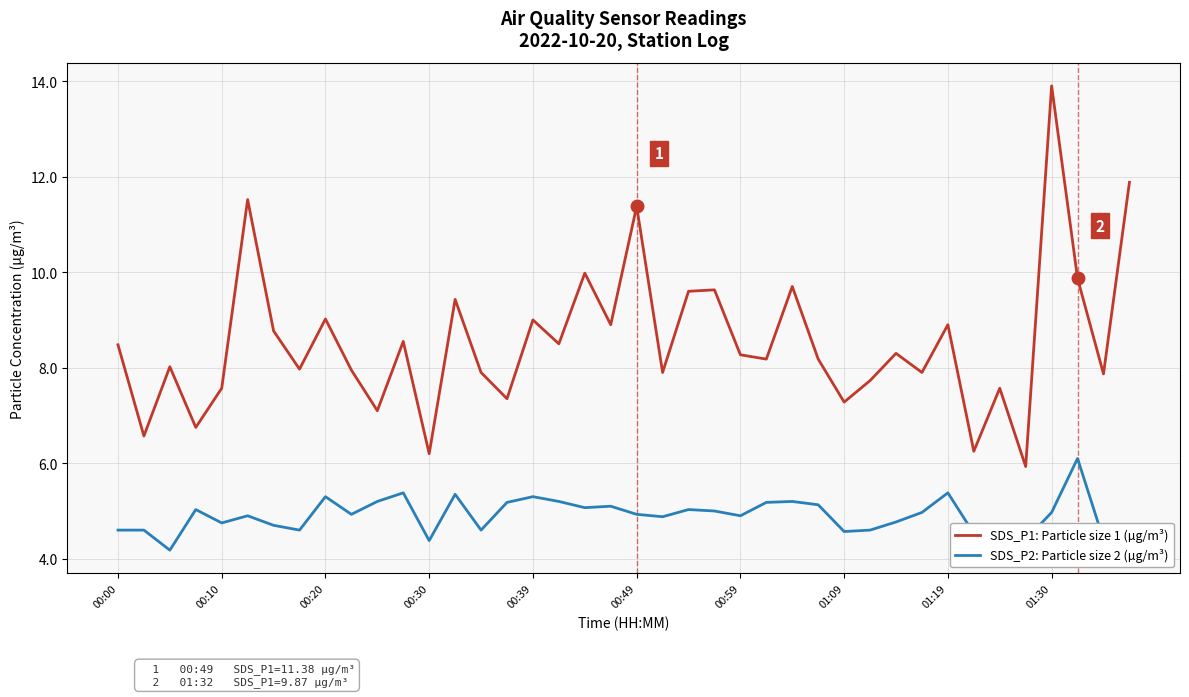

What is the greatest value displayed?

13.9